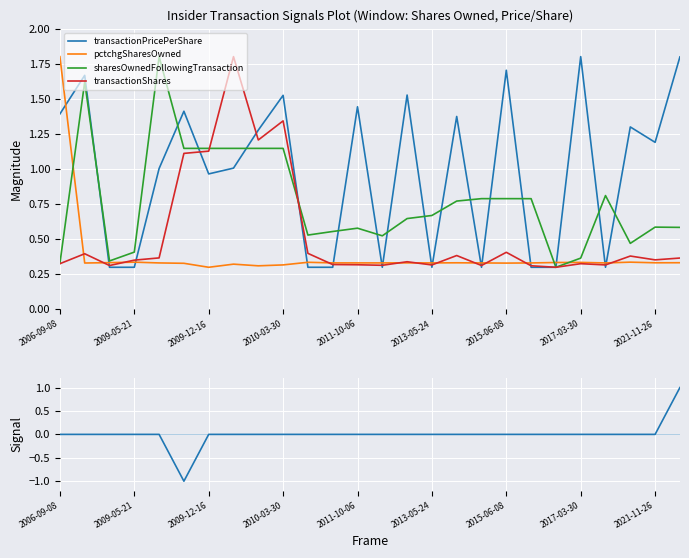

Reading left to right, what are all the values shown in this chart?

transactionPricePerShare: 1.4	1.7	0.3	0.3	1.0	1.4	1.0	1.0	1.3	1.5	0.3	0.3	1.4	0.3	1.5	0.3	1.4	0.3	1.7	0.3	0.3	1.8	0.3	1.3	1.2	1.8
pctchgSharesOwned: 1.8	0.3	0.3	0.3	0.3	0.3	0.3	0.3	0.3	0.3	0.3	0.3	0.3	0.3	0.3	0.3	0.3	0.3	0.3	0.3	0.3	0.3	0.3	0.3	0.3	0.3
sharesOwnedFollowingTransaction: 0.3	1.6	0.3	0.4	1.8	1.1	1.1	1.1	1.1	1.1	0.5	0.6	0.6	0.5	0.6	0.7	0.8	0.8	0.8	0.8	0.3	0.4	0.8	0.5	0.6	0.6
transactionShares: 0.3	0.4	0.3	0.4	0.4	1.1	1.1	1.8	1.2	1.3	0.4	0.3	0.3	0.3	0.3	0.3	0.4	0.3	0.4	0.3	0.3	0.3	0.3	0.4	0.4	0.4
Signal: 0.0	0.0	0.0	0.0	0.0	-1.0	0.0	0.0	0.0	0.0	0.0	0.0	0.0	0.0	0.0	0.0	0.0	0.0	0.0	0.0	0.0	0.0	0.0	0.0	0.0	1.0